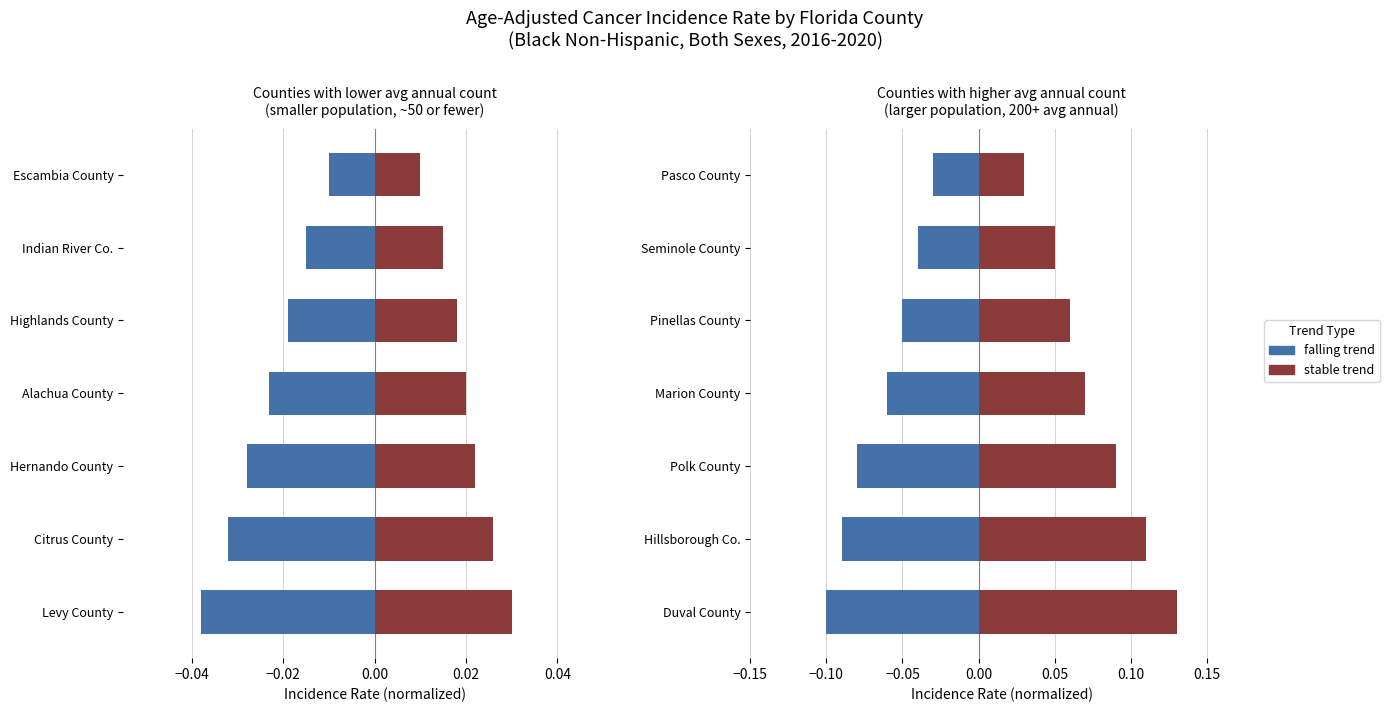

What position from the left is 0.06?

7